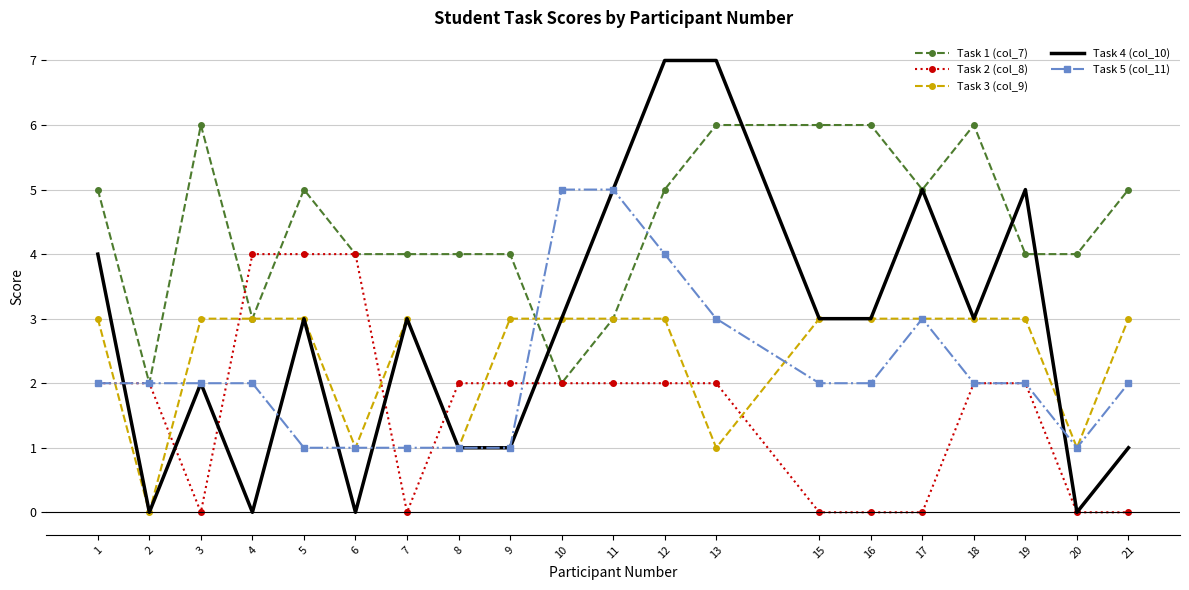

Is it true that Task 4 (col_10) equals -2 at 6?

False